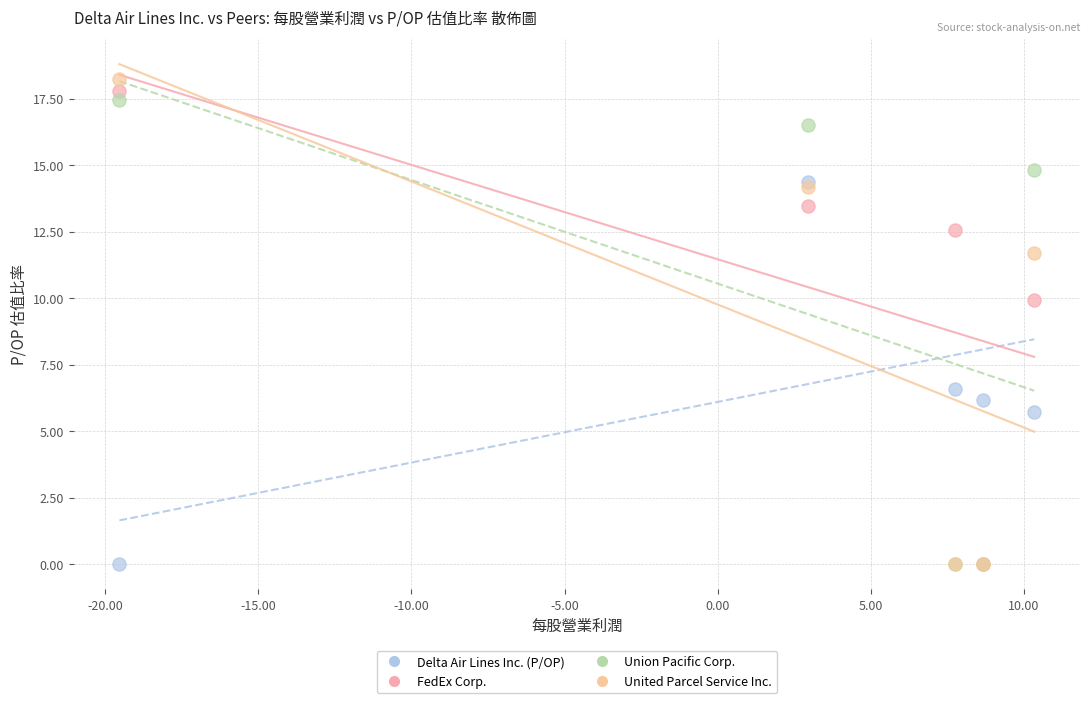

In the United Parcel Service Inc. series, what Y value is closest to 9?

11.7